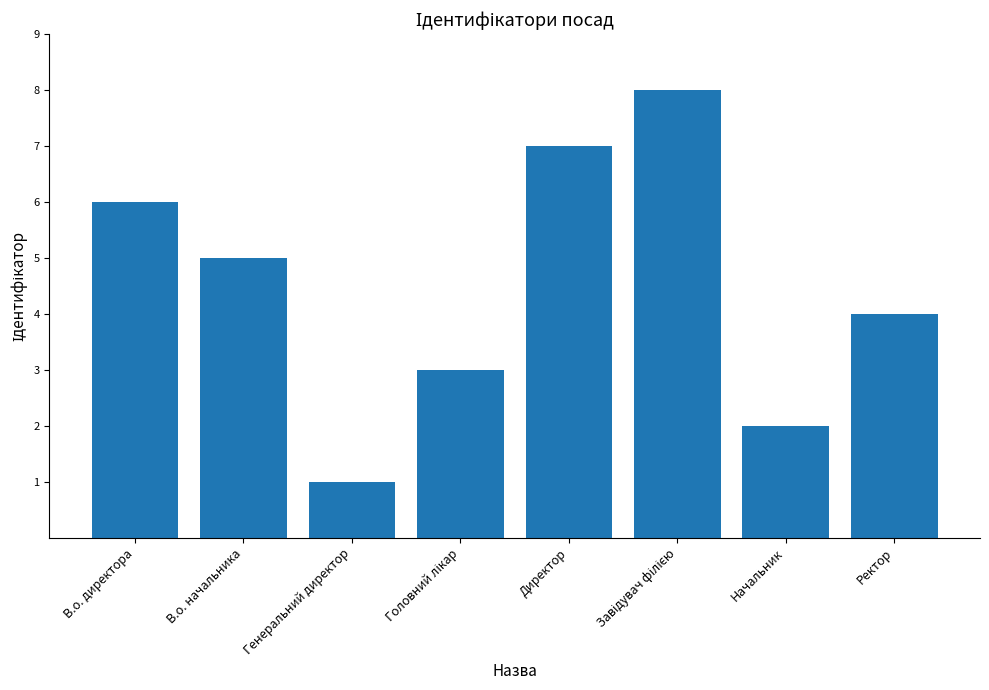

Reading left to right, transcribe all the data shown in this chart.

6	5	1	3	7	8	2	4